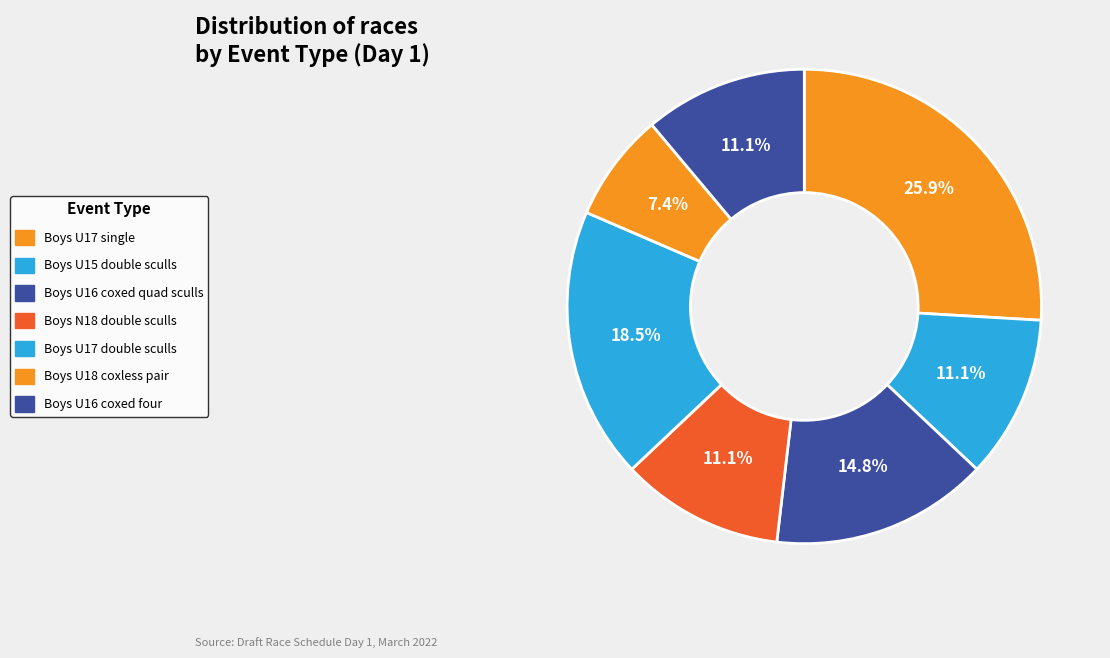

Count the number of slices in the pie.

7